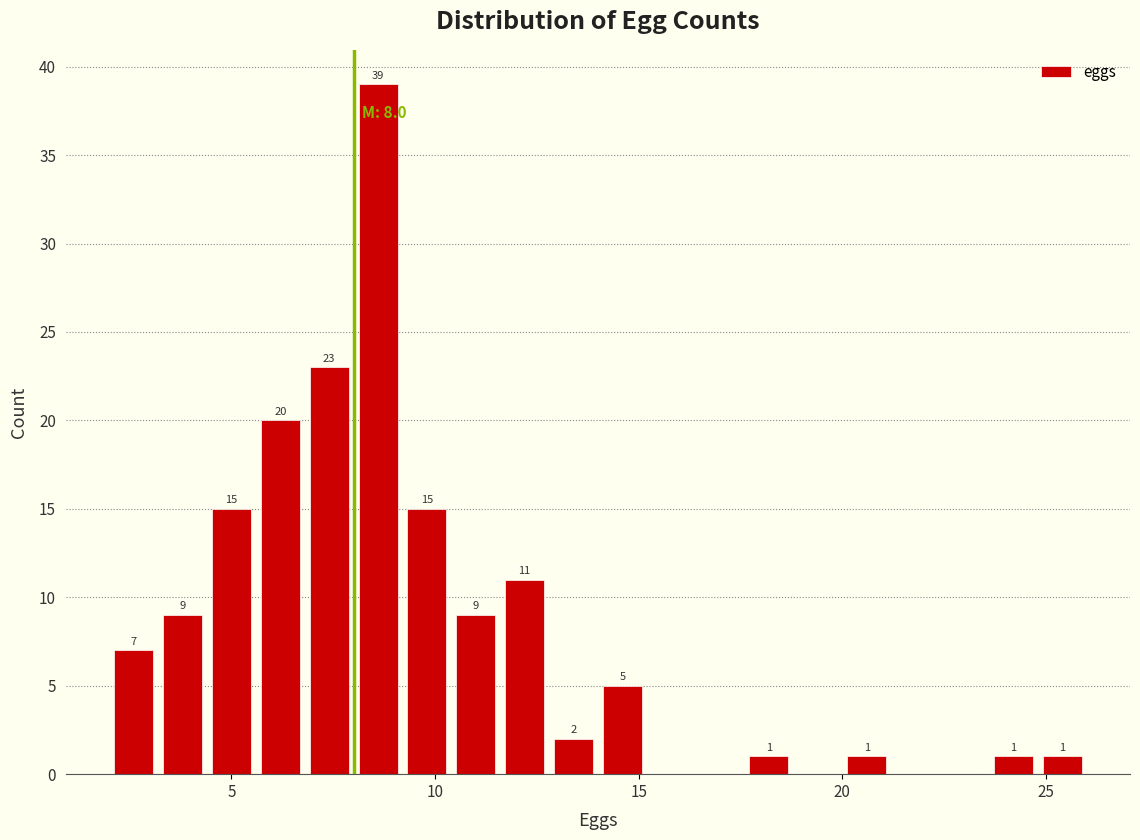

Around what value on the x-axis is the tallest bar? Give the approximate position of its centre, as read against the axis.

8.5